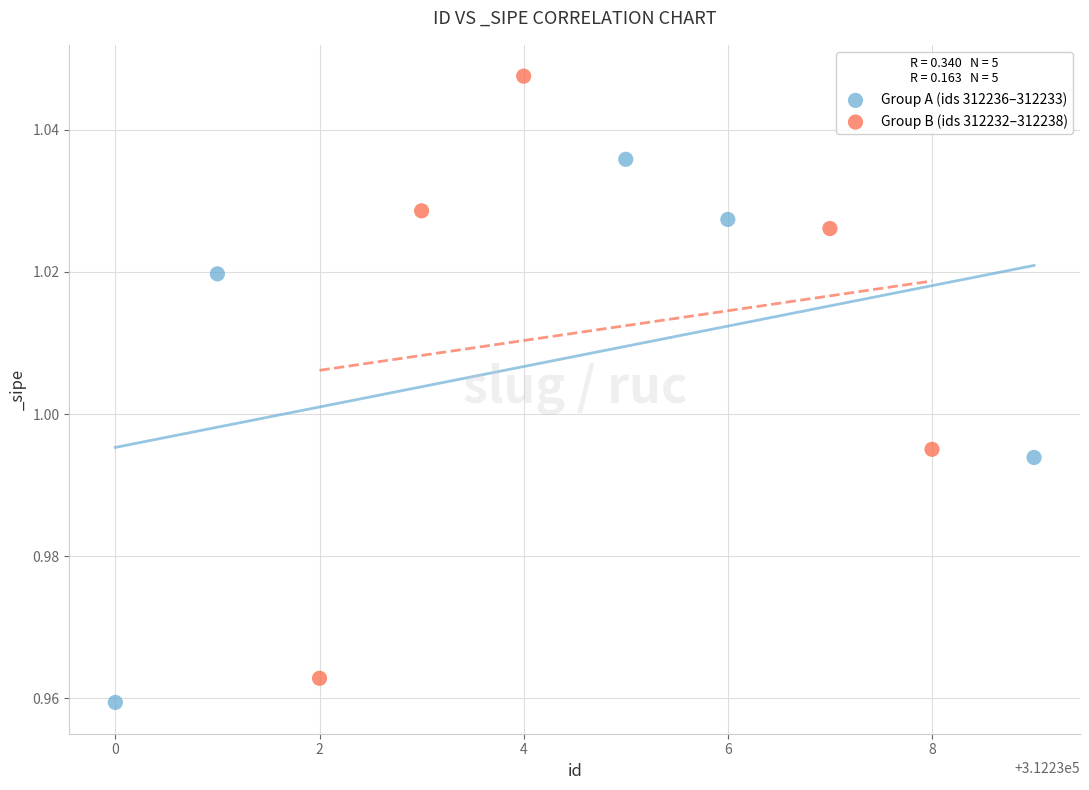

Which series contains the lowest Y value?

Group A (ids 312236–312233)